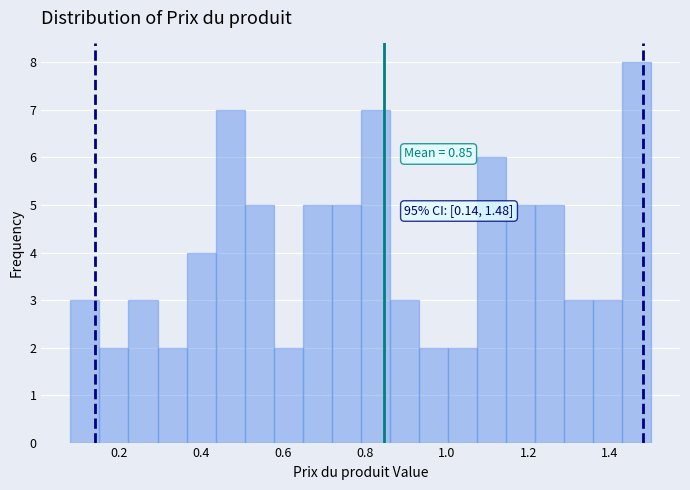

Read against the x-axis, roughly where is the centre of the tallest bar?

1.46